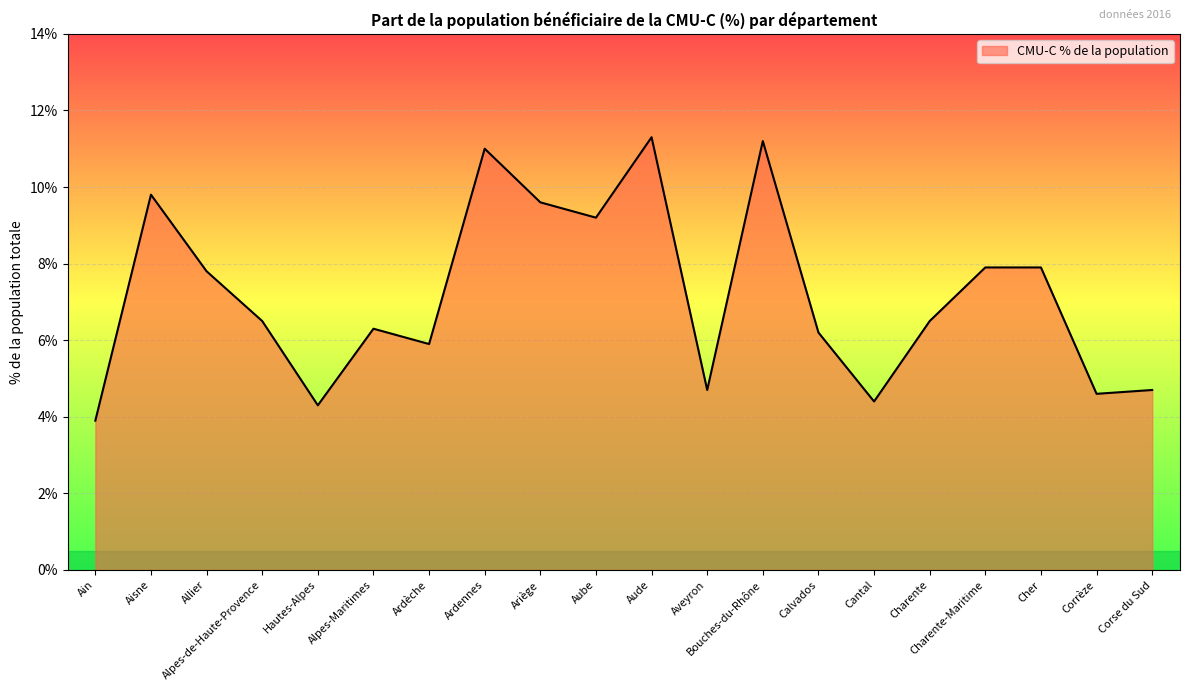

What is the difference between the maximum and minimum values?

7.4